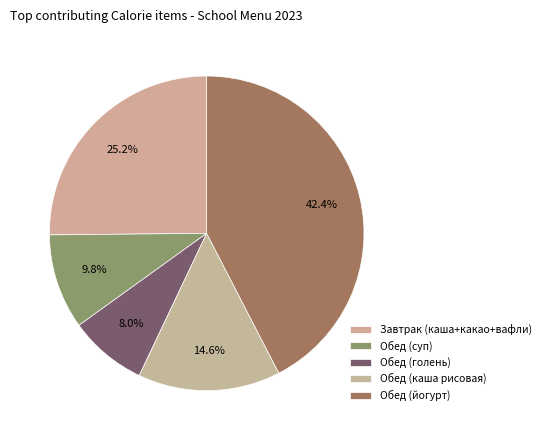

What percentage do Обед (голень) and Завтрак (каша+какао+вафли) together represent?

33.2%